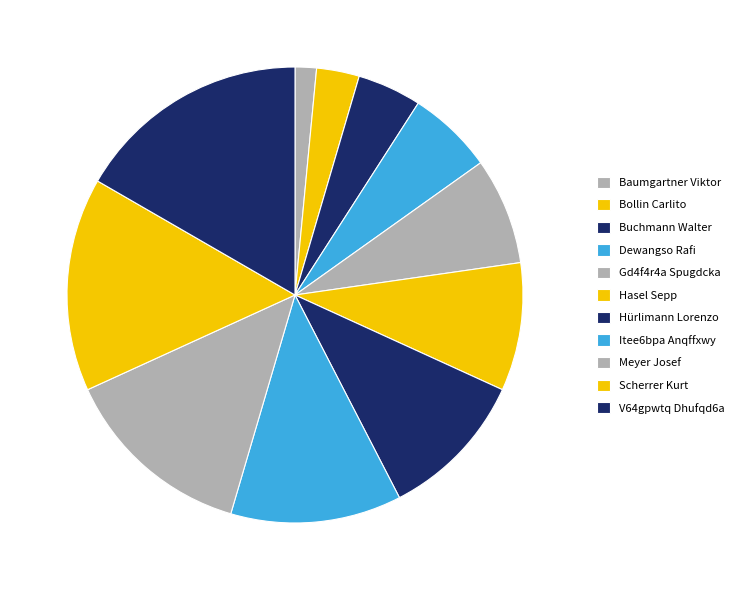

How many slices are in this pie chart?

11